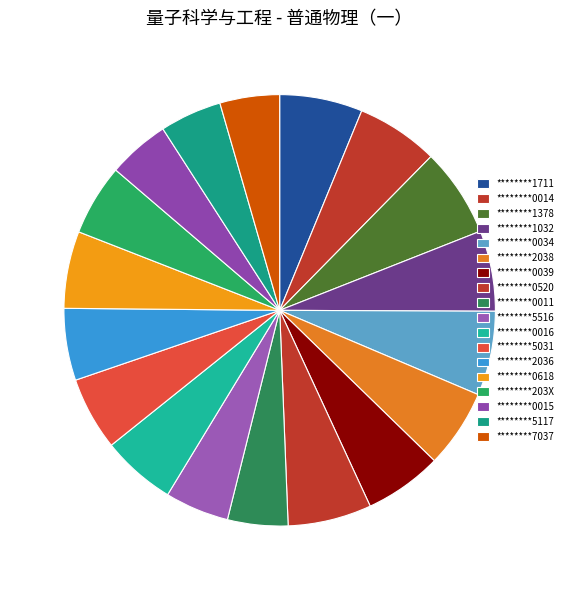

Count the number of slices in the pie.

18